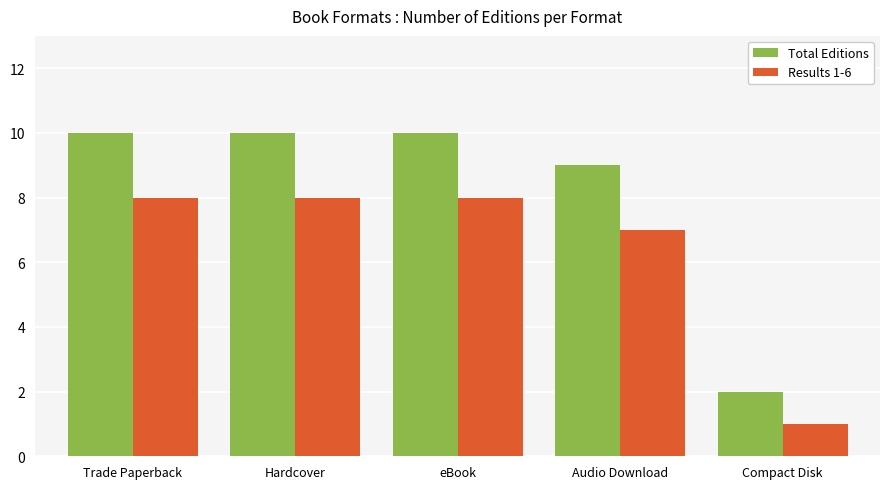

Is the value of Results 1-6 at eBook greater than the value of Total Editions at Trade Paperback?

No